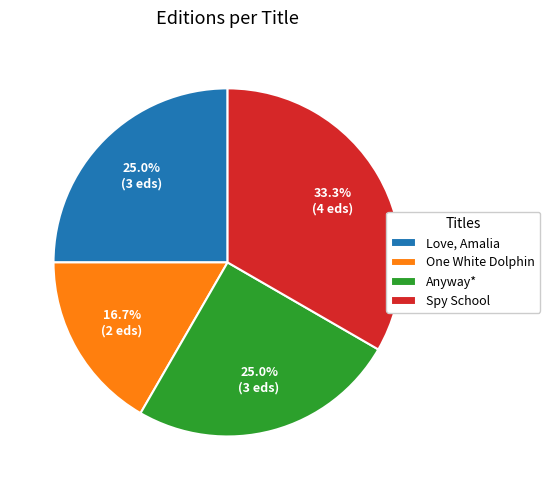

To the nearest percent, what is the difference between the largest and smallest slice percentages?

17%